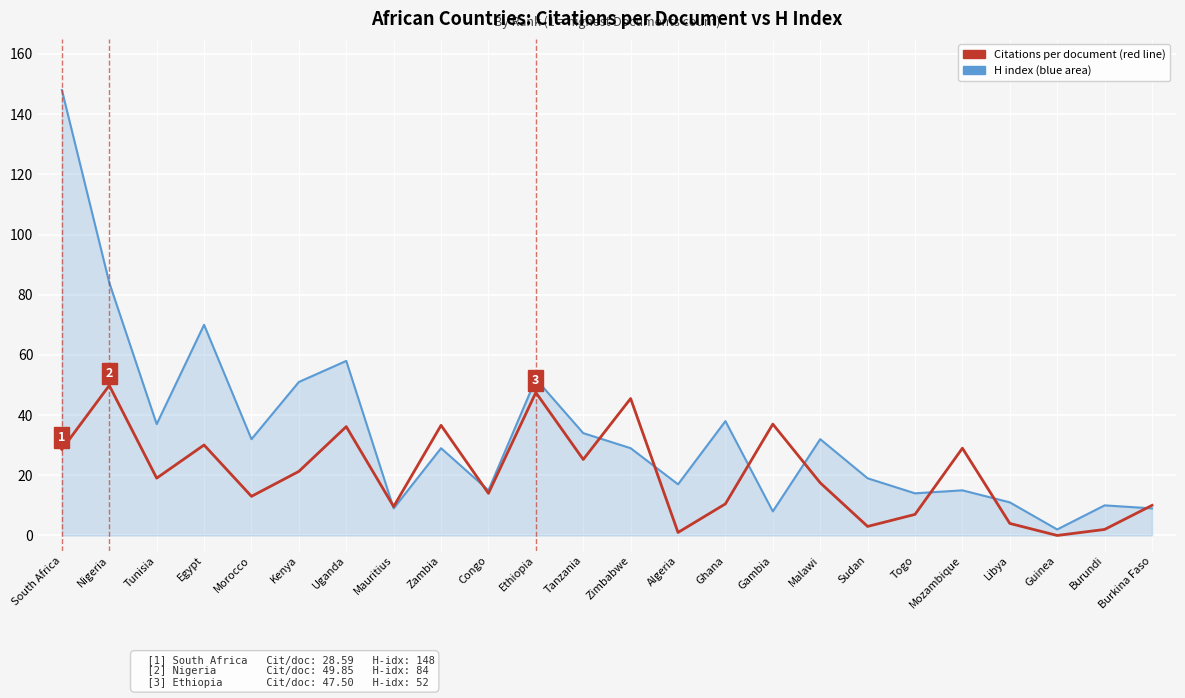

Which category has the highest value across all series?

South Africa